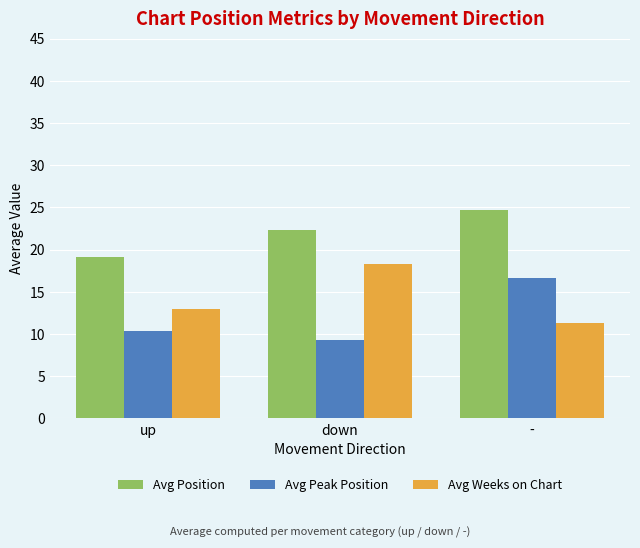

What is the total value across all series at up?

42.4